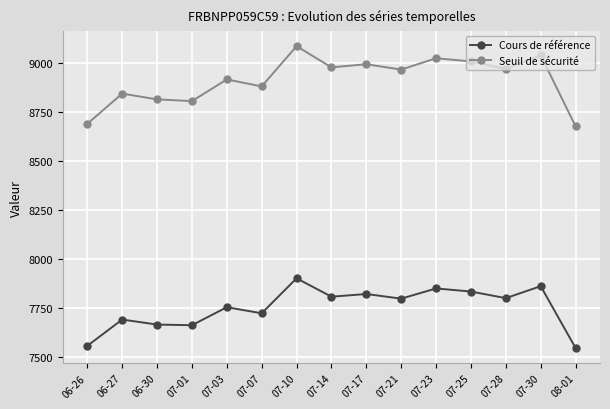

At which label does Cours de référence first exceed 7798?

07-10